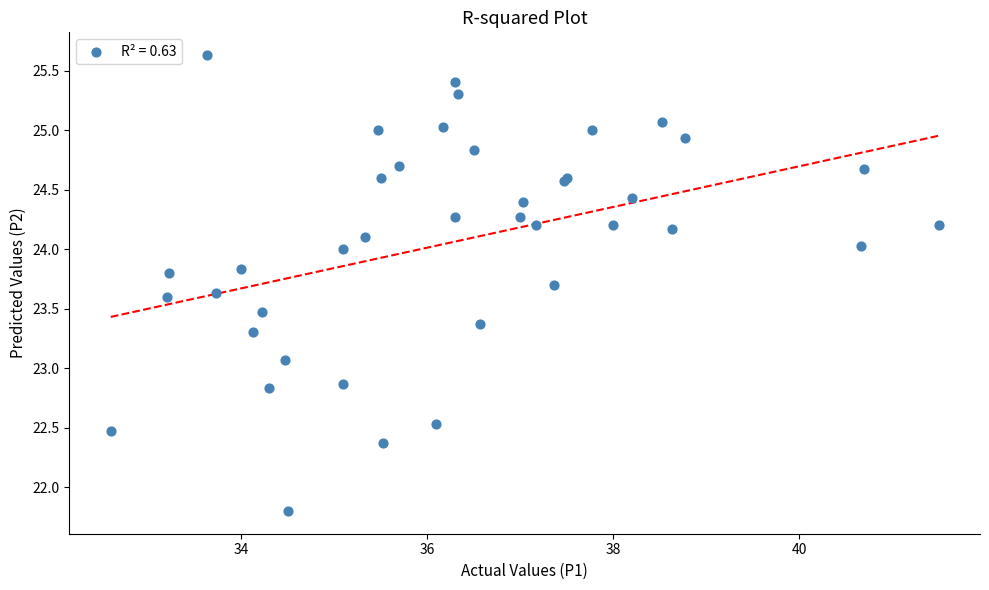

What Y value in the scatter plot is closest to 23?

23.1